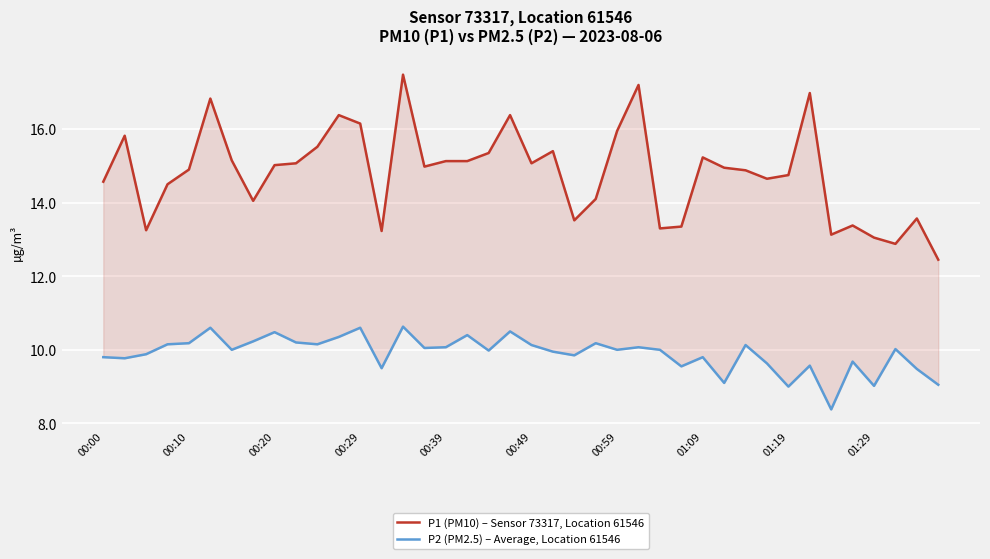

What is the maximum value for P2 (PM2.5) – Average, Location 61546?

10.6